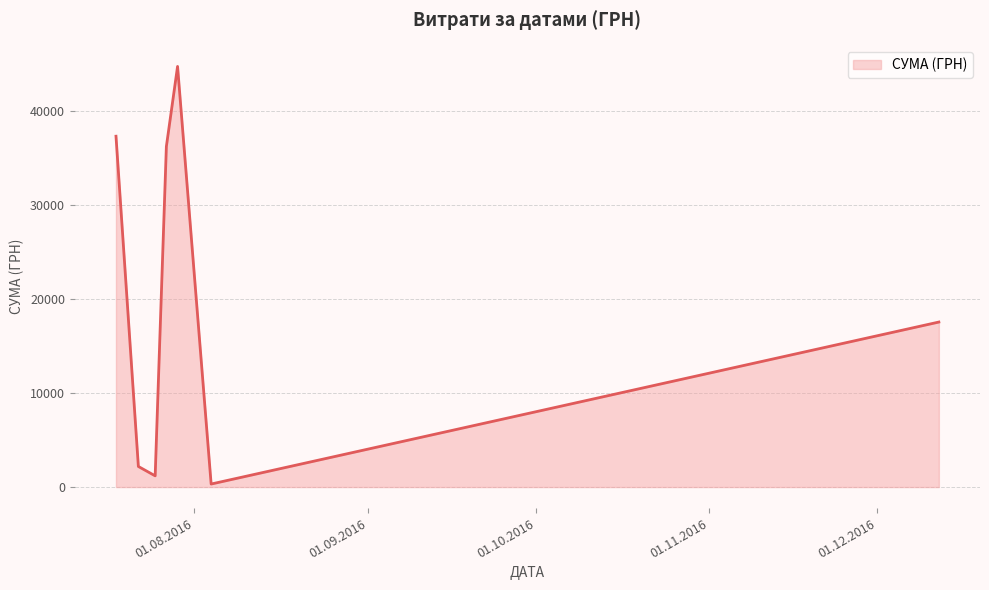

What is the average value?

19929.1